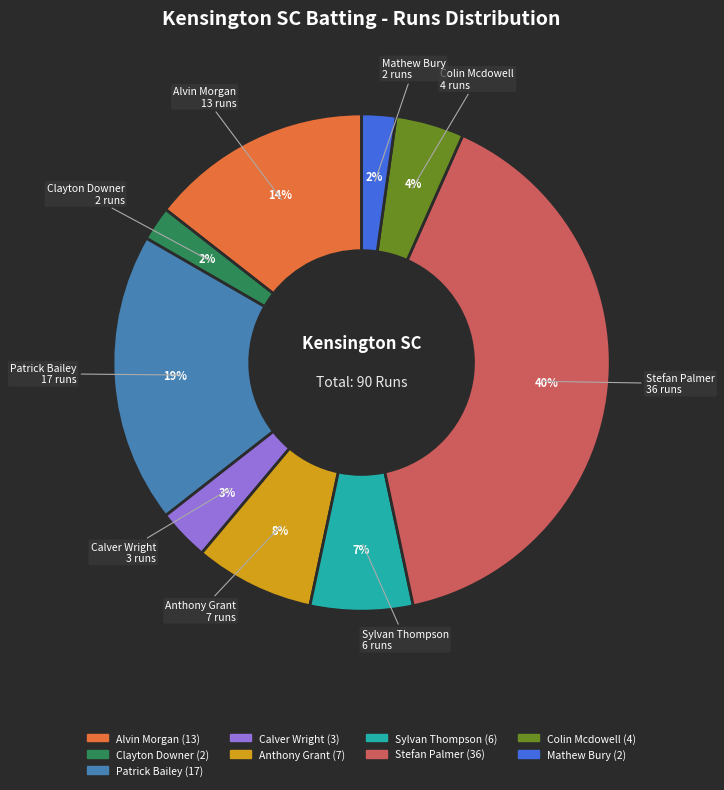

To the nearest percent, what is the average slice percentage?

11%